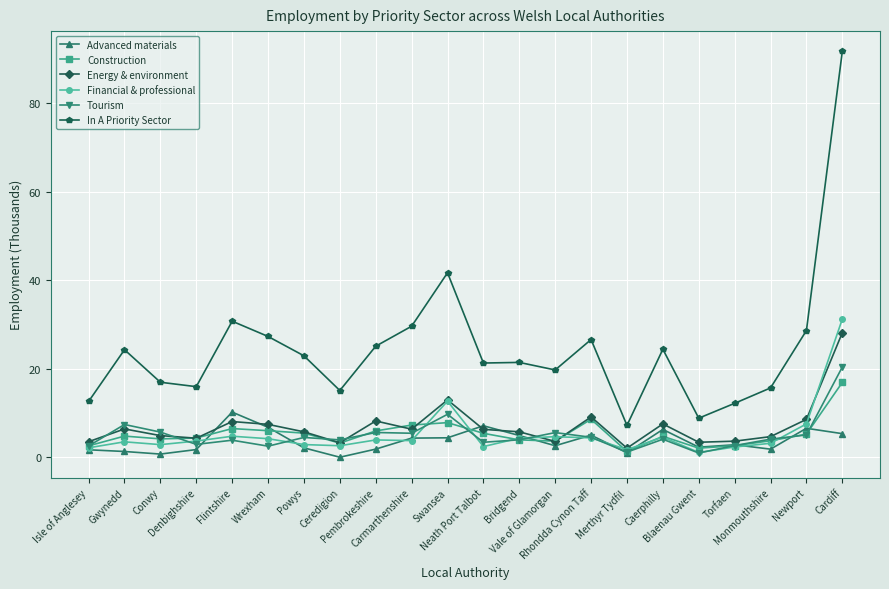

Which series changed the most between Conwy and Cardiff?

In A Priority Sector